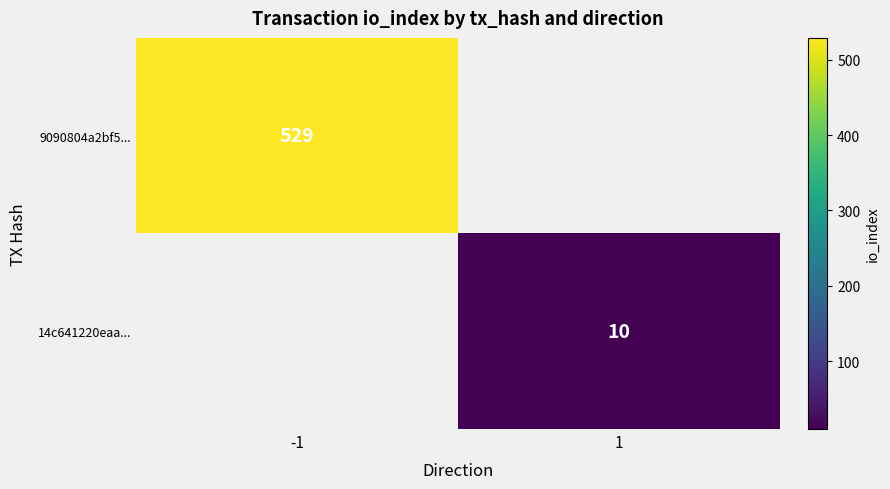

At which category does the chart reach its minimum across all series?

1